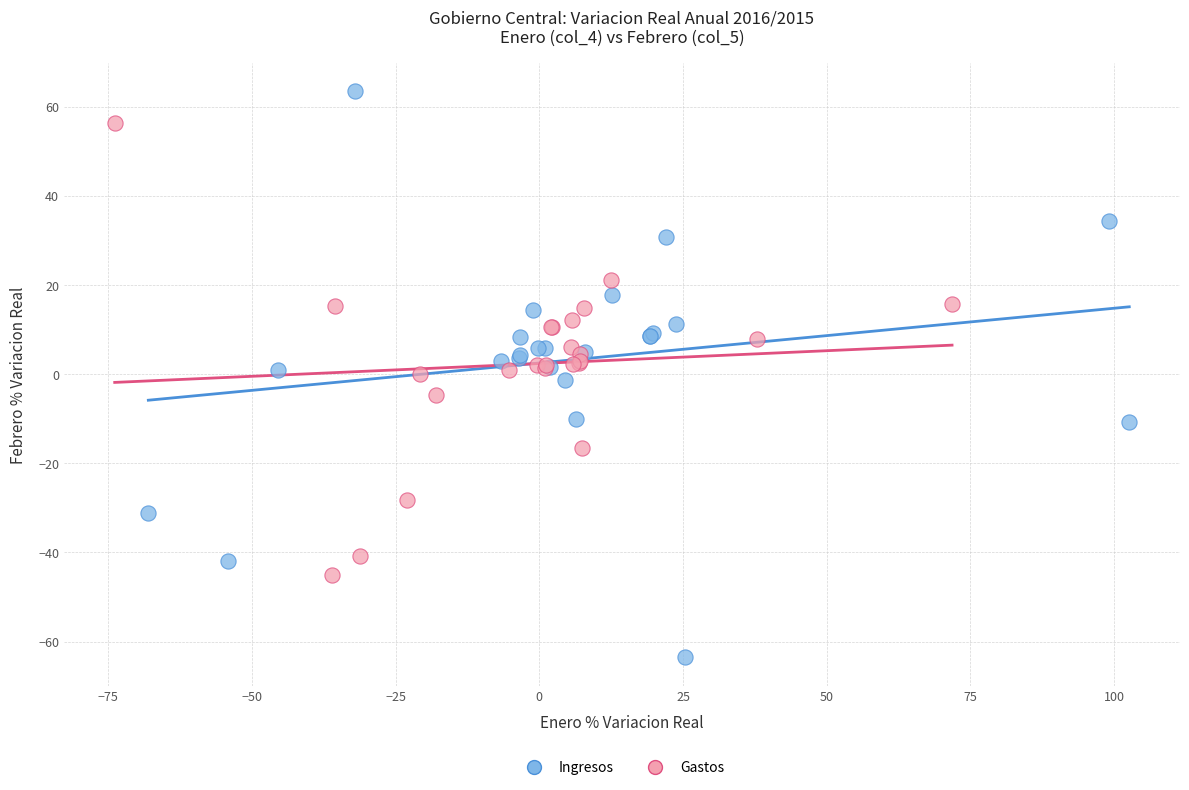

Which series contains the lowest Y value?

Ingresos